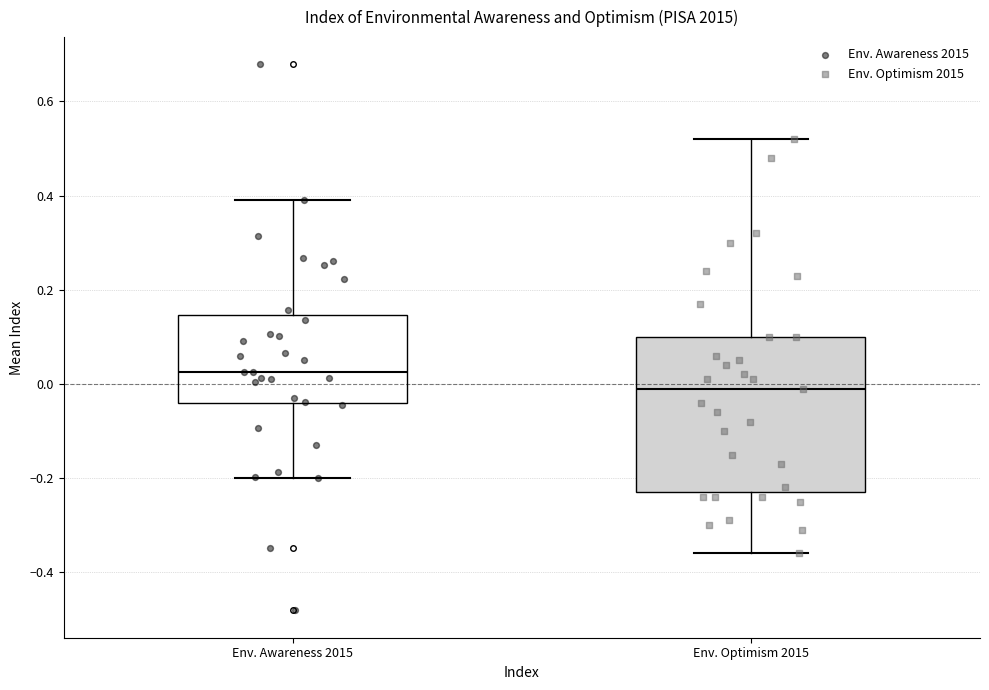

Which box's median line is the highest?

Env. Awareness 2015